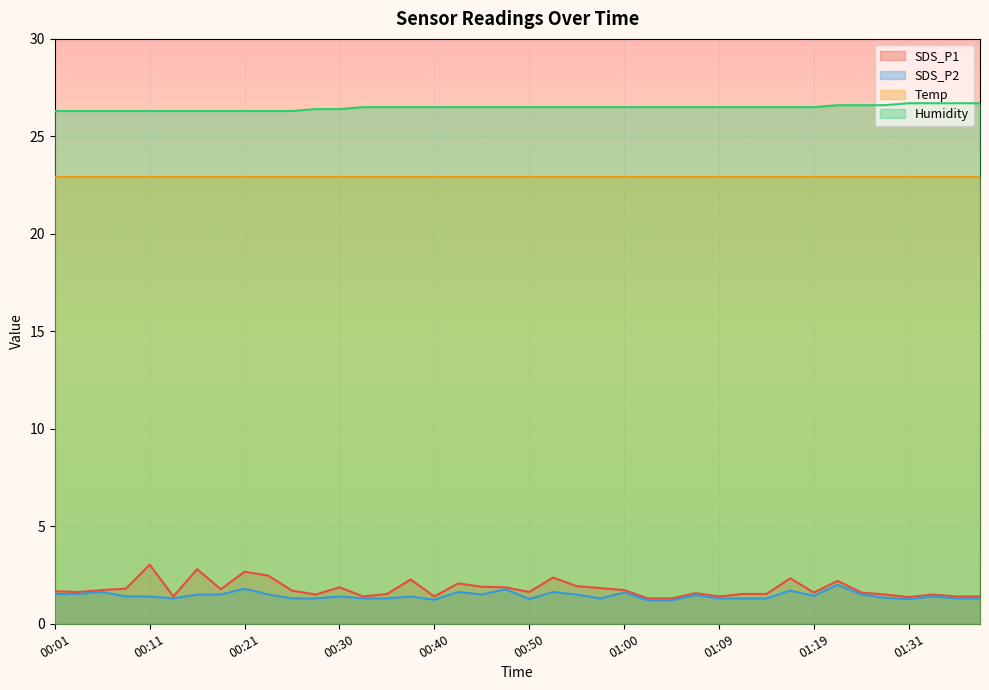

What is the value of the Humidity point at the 8th from the left?

26.3